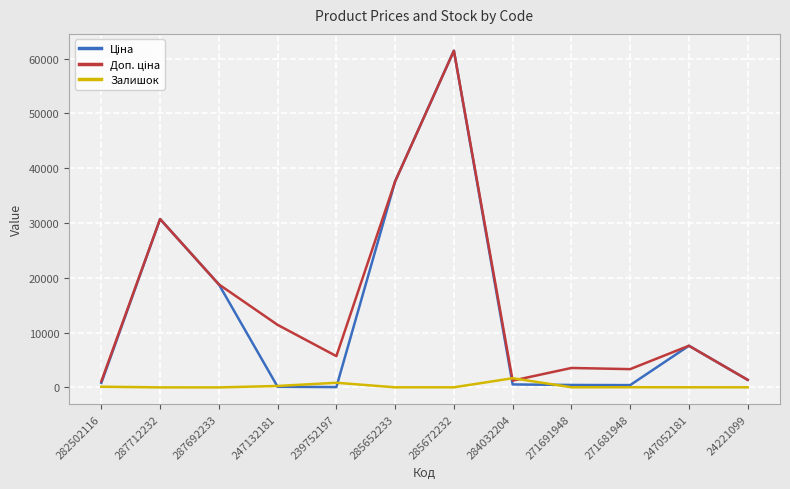

How many lines are shown in the chart?

3